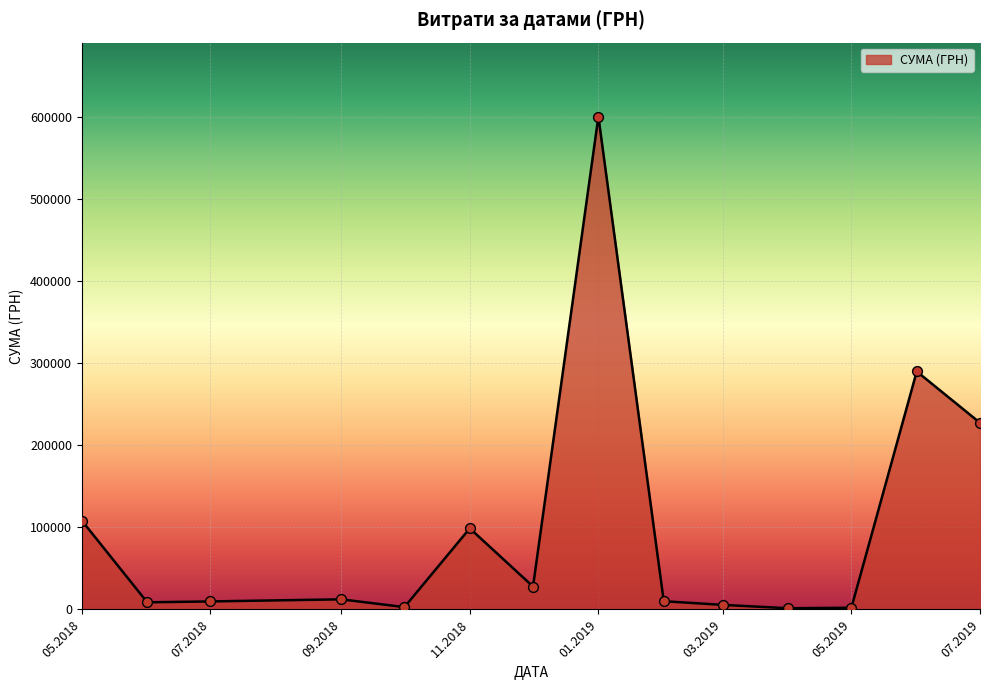

What is the greatest value displayed?

600220.5